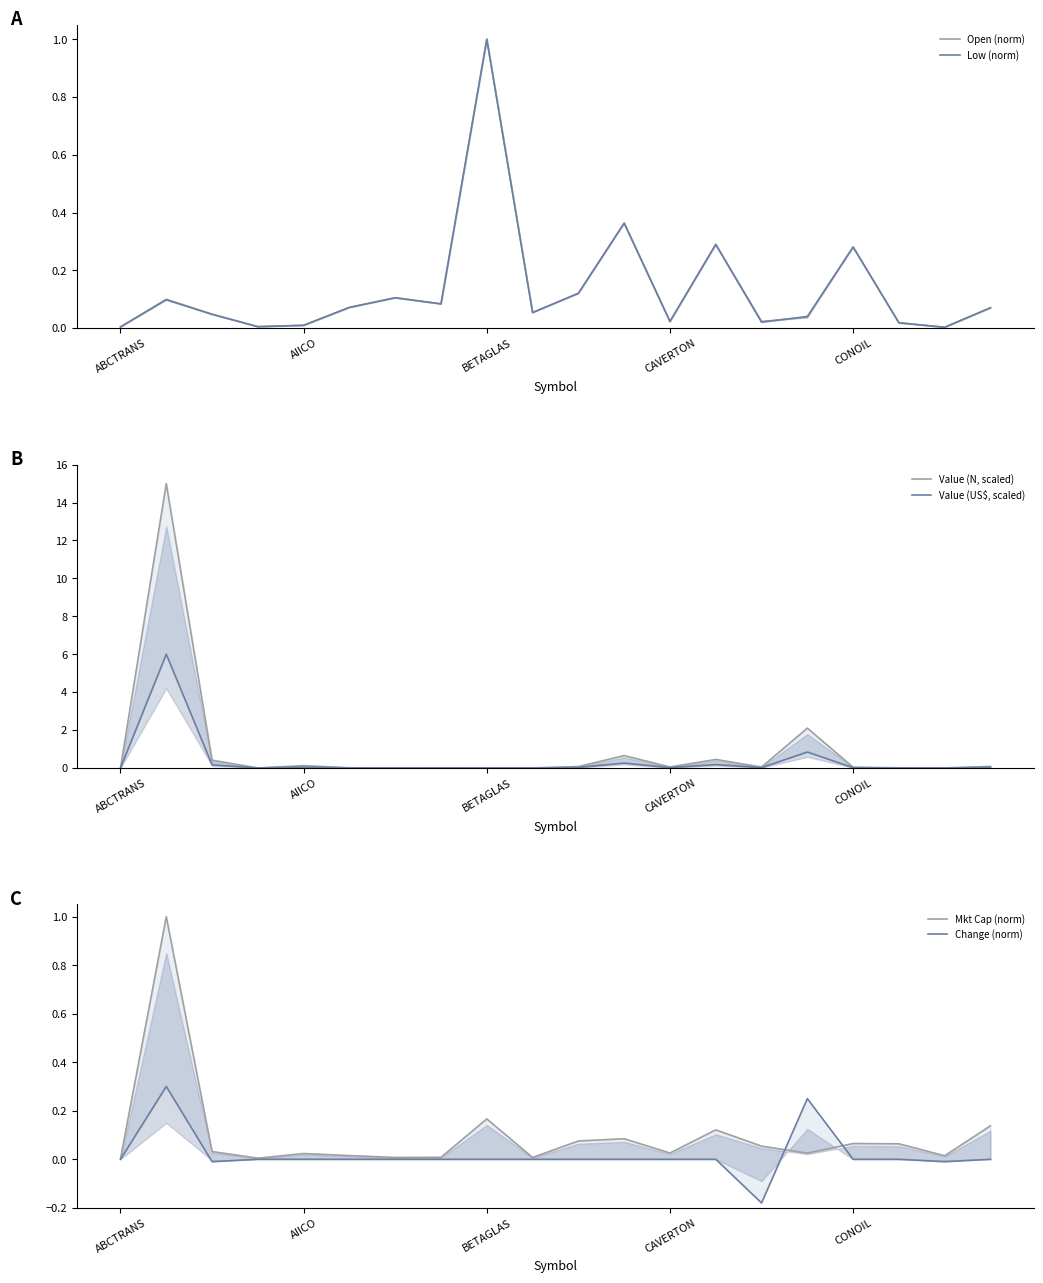

Where is Change (norm) nearest to the value 0?

ABCTRANS